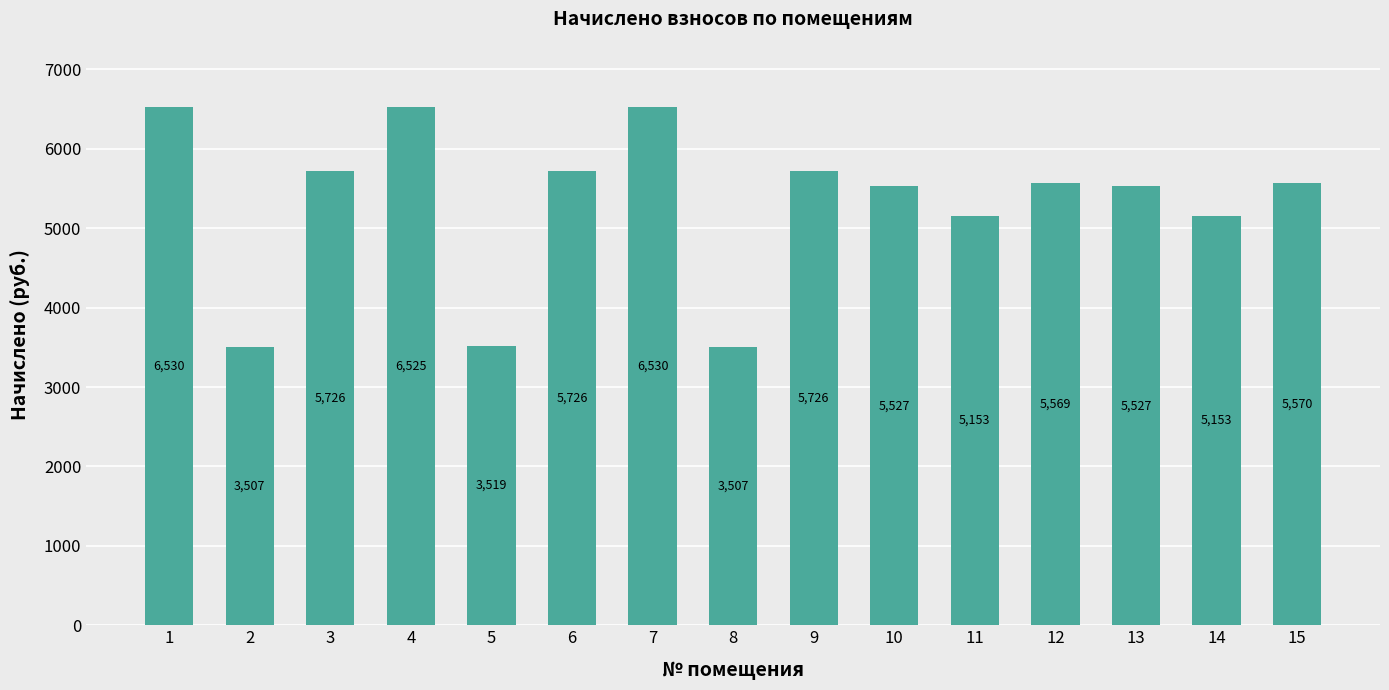

Between 15 and 12, which is larger?

15